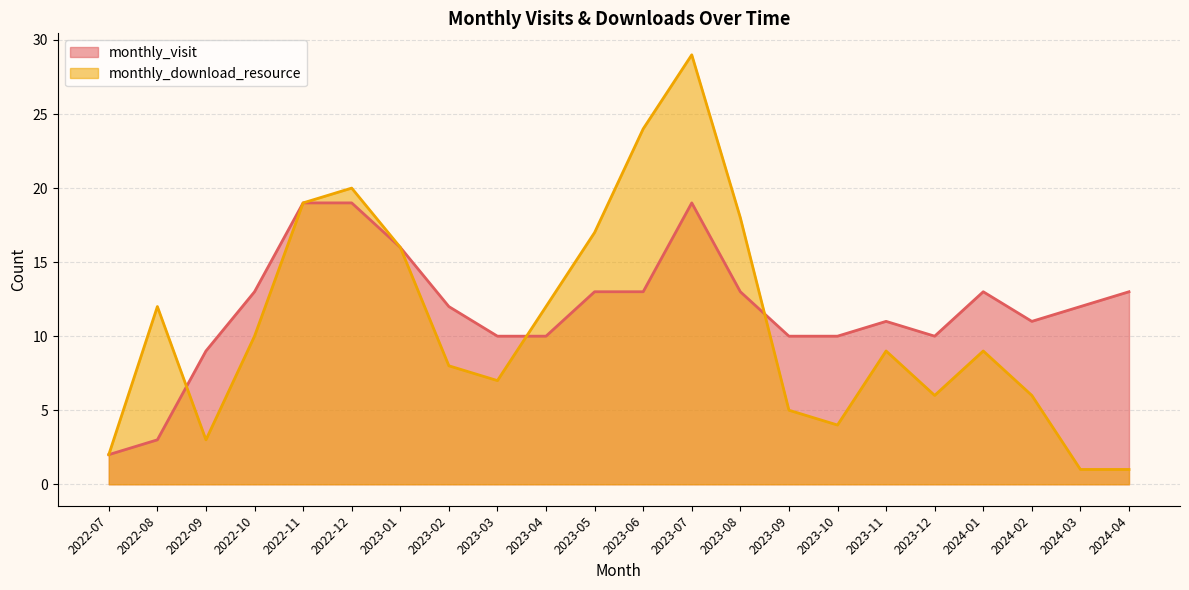

What is the label of the 8th point from the left?

2023-02